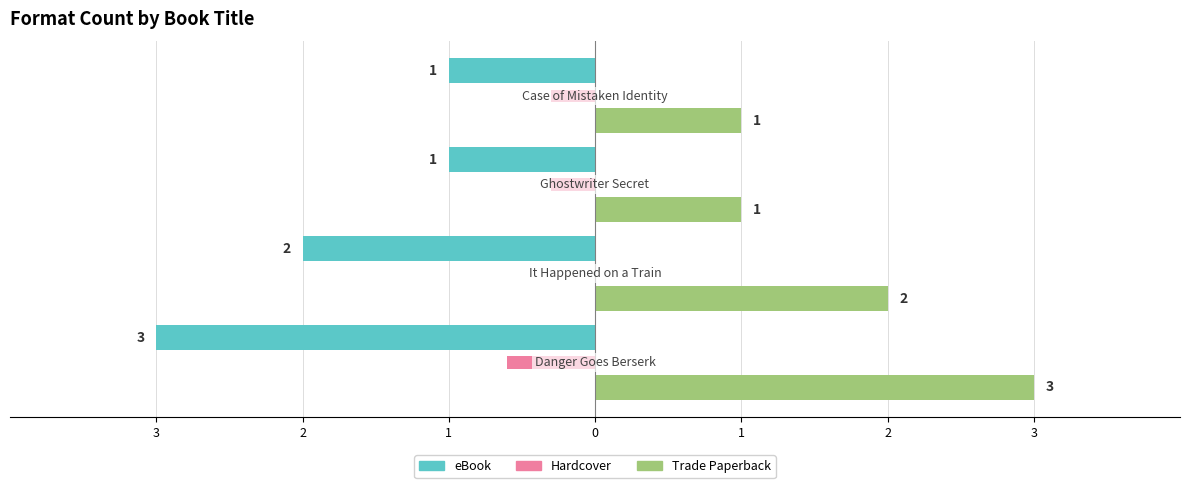

What is the difference between the maximum and minimum values in the eBook series?

2.0